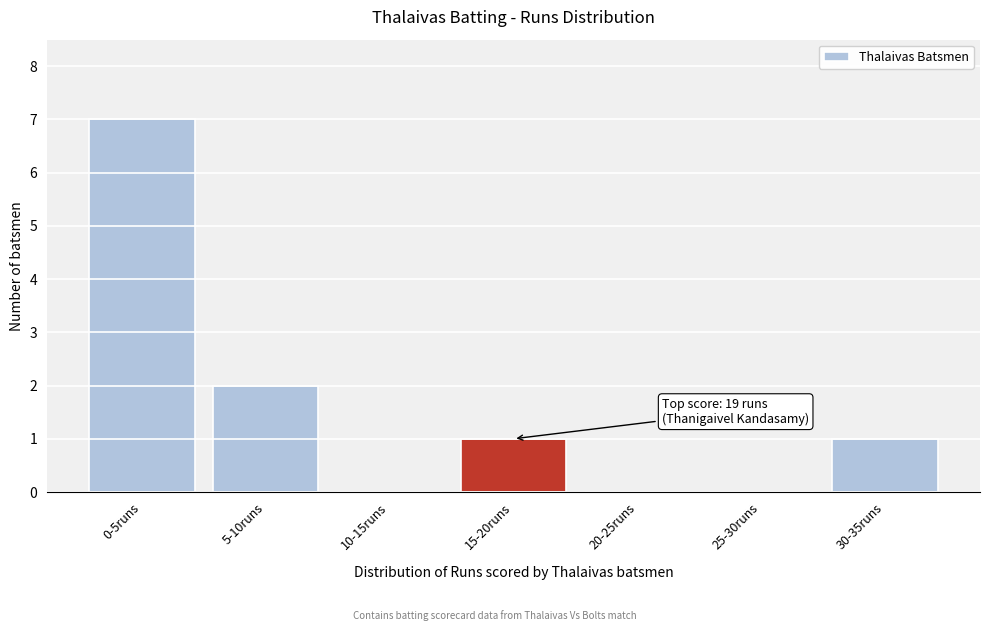

Reading left to right, extract all data points from this chart.

0-5runs=7	5-10runs=2	10-15runs=0	15-20runs=1	20-25runs=0	25-30runs=0	30-35runs=1